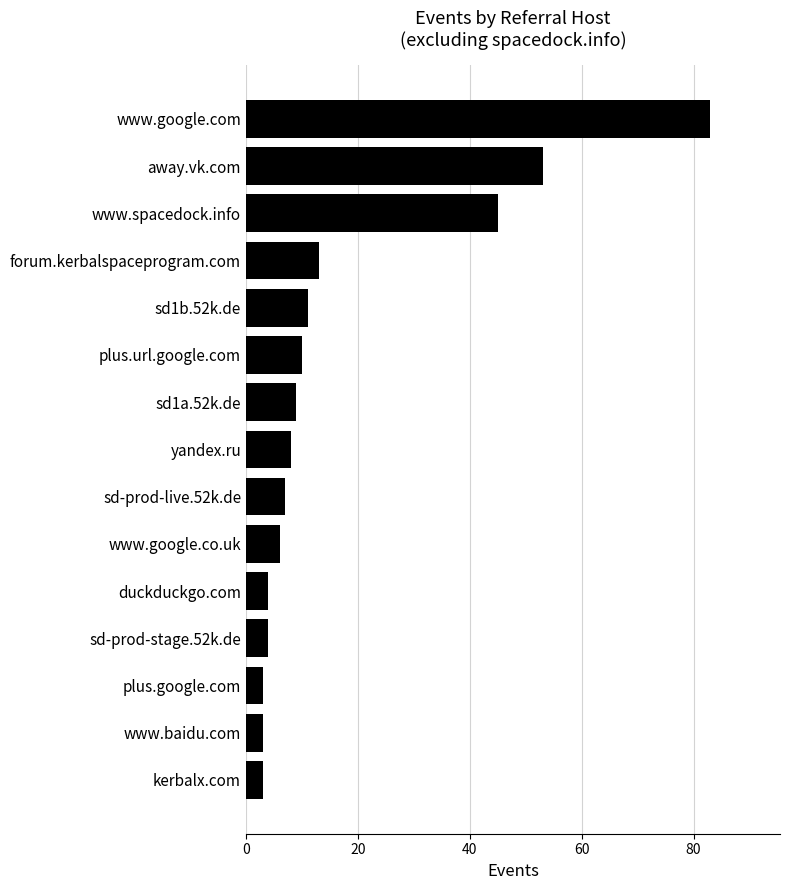

Reading bottom to top, transcribe all the data shown in this chart.

kerbalx.com=3	www.baidu.com=3	plus.google.com=3	sd-prod-stage.52k.de=4	duckduckgo.com=4	www.google.co.uk=6	sd-prod-live.52k.de=7	yandex.ru=8	sd1a.52k.de=9	plus.url.google.com=10	sd1b.52k.de=11	forum.kerbalspaceprogram.com=13	www.spacedock.info=45	away.vk.com=53	www.google.com=83